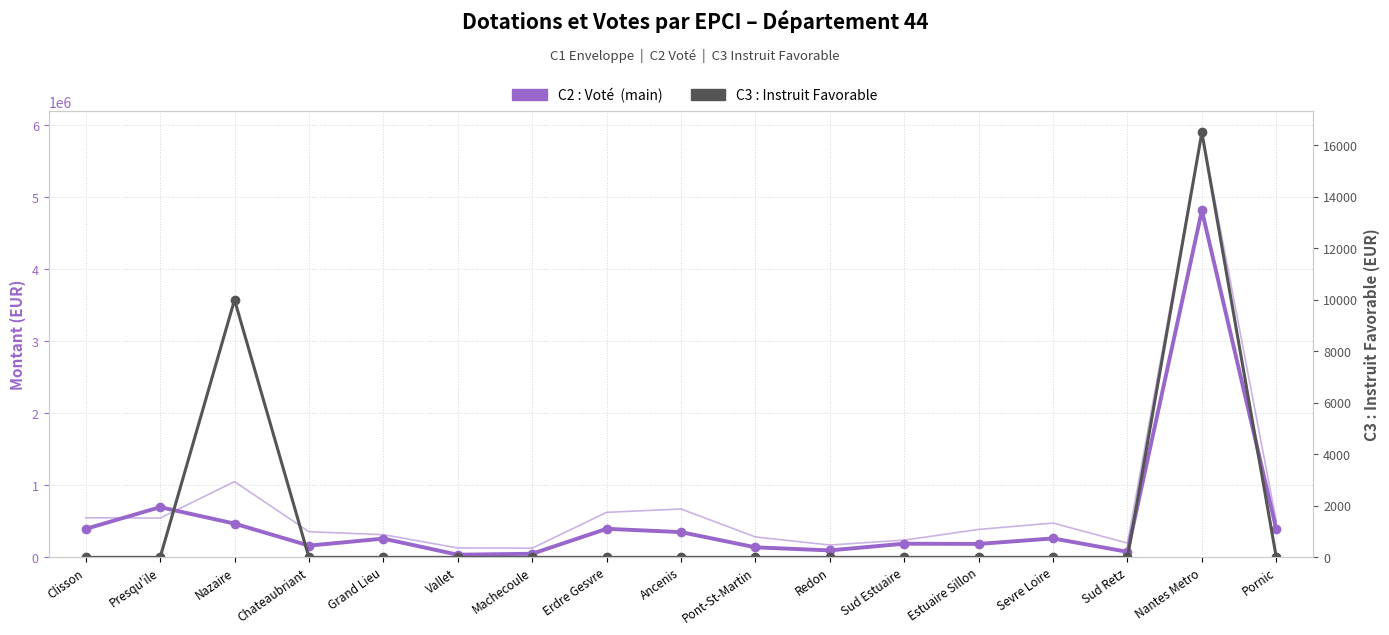

How many interior local peaks does the C3 : Instruit Favorable series have?

2